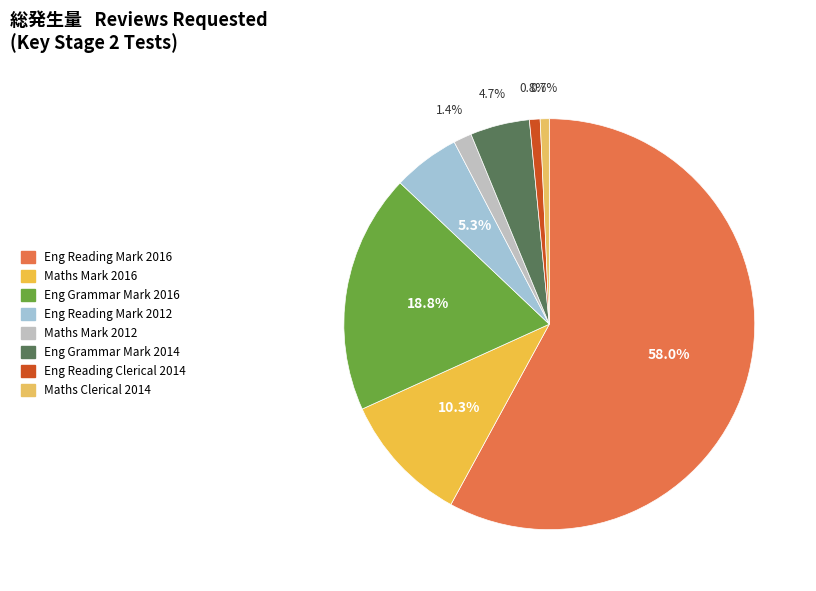

Which category has the biggest portion of the pie?

Eng Reading Mark 2016